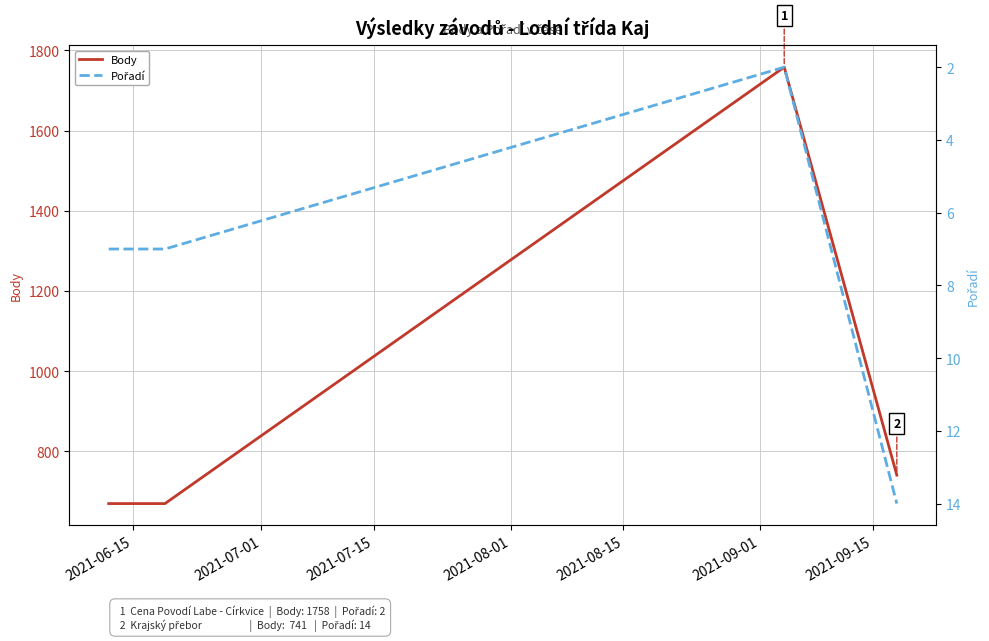

True or false: Pořadí and Body cross at least once.

False